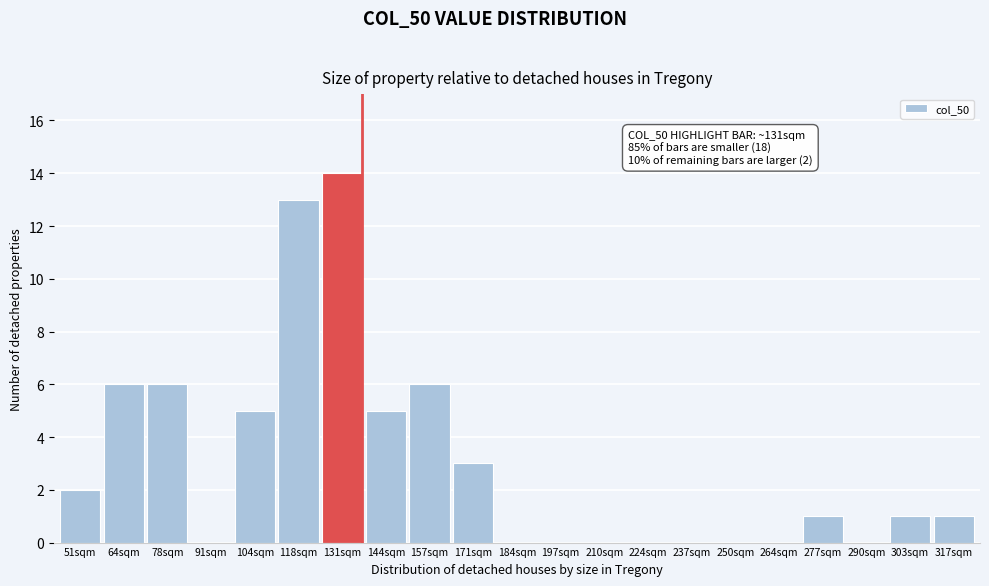

Reading left to right, list all the values displayed in this chart.

51sqm=2	64sqm=6	78sqm=6	91sqm=0	104sqm=5	118sqm=13	131sqm=14	144sqm=5	157sqm=6	171sqm=3	184sqm=0	197sqm=0	210sqm=0	224sqm=0	237sqm=0	250sqm=0	264sqm=0	277sqm=1	290sqm=0	303sqm=1	317sqm=1